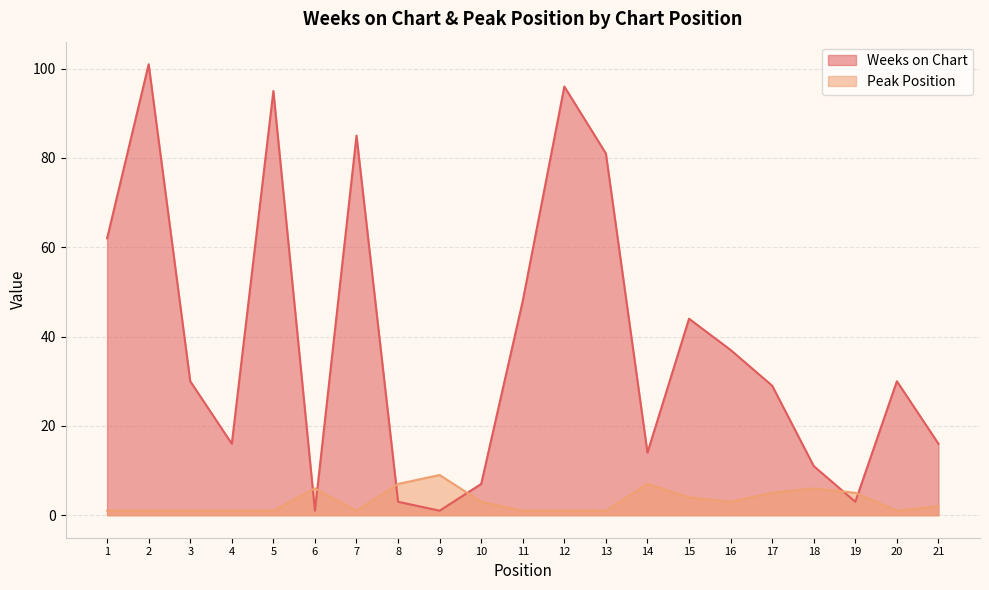

The Peak Position series shows 1 at 7. True or false?

True